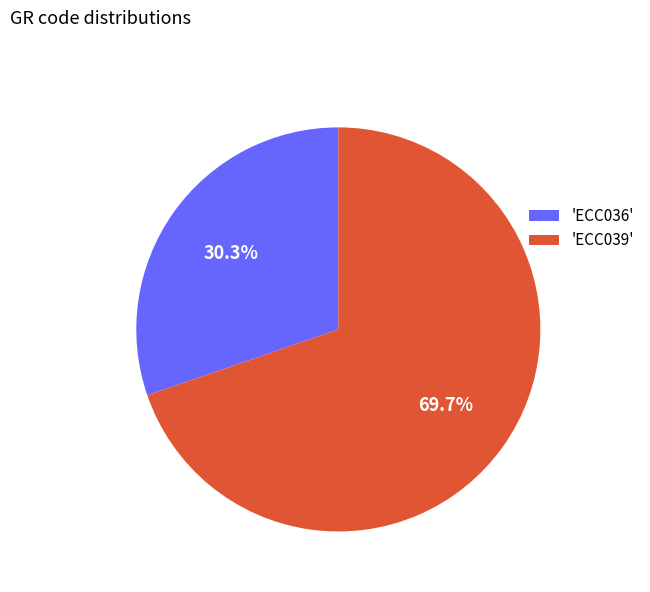

Which slice is the smallest?

'ECC036'